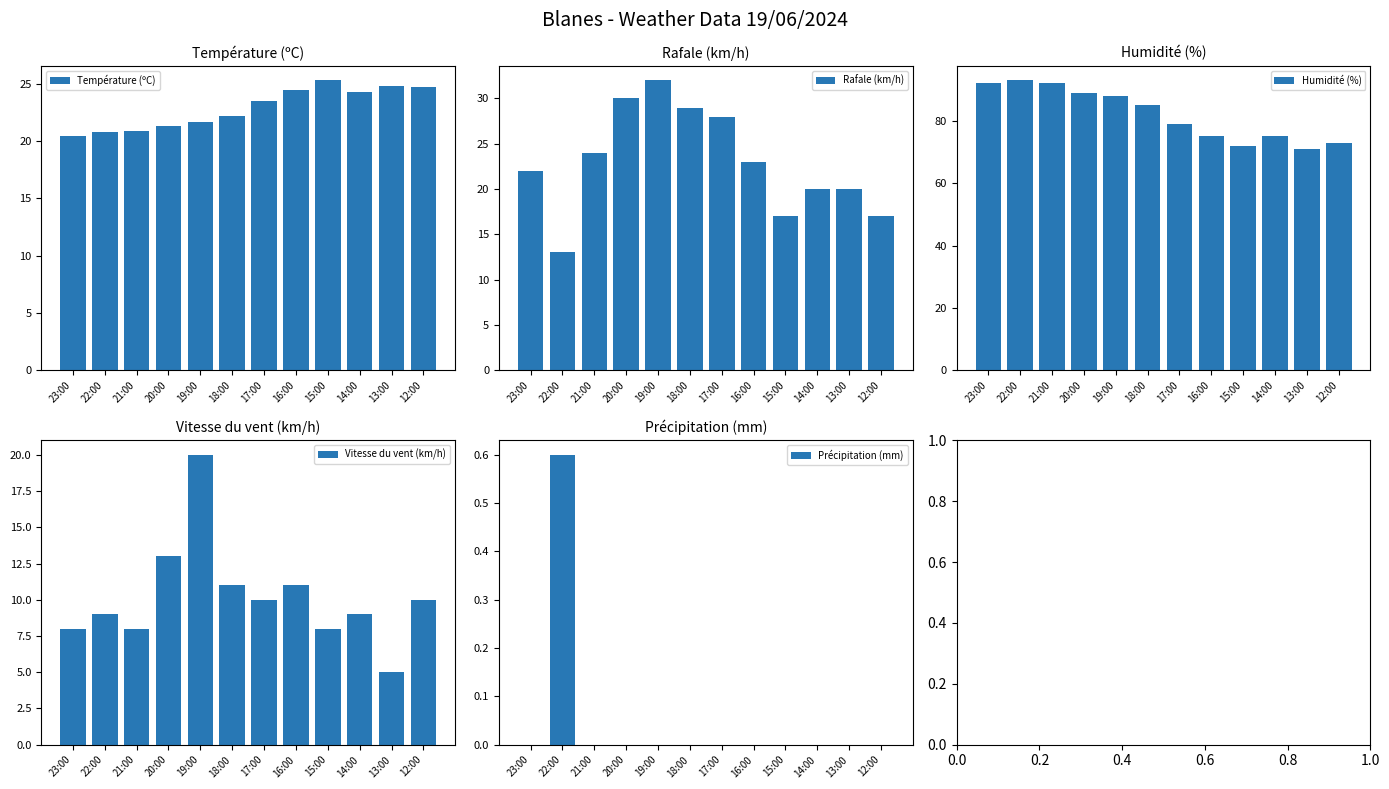

Which category has the highest value in the Vitesse du vent (km/h) series?

19:00